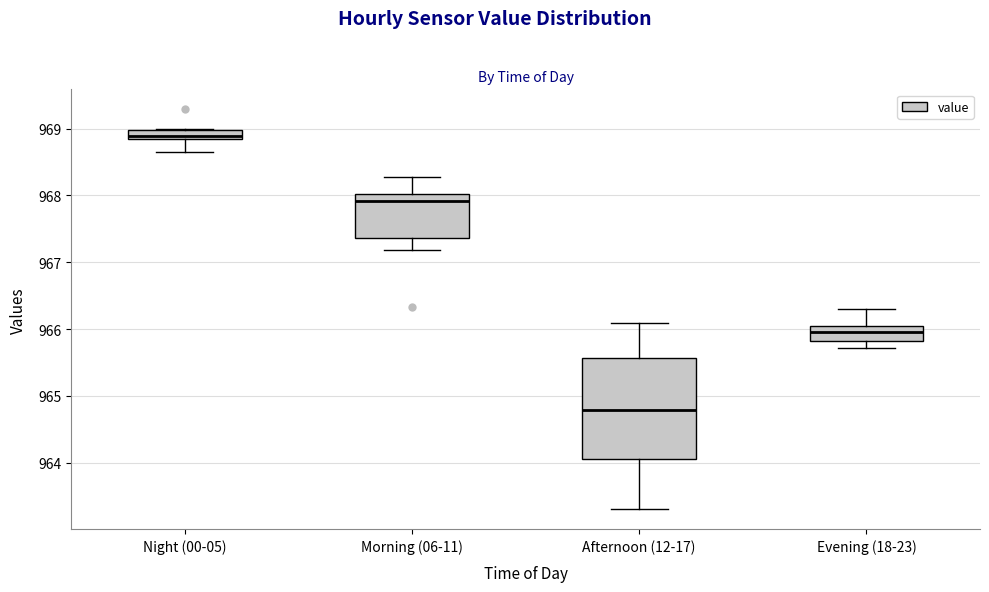

Which box has the highest median line?

Night (00-05)